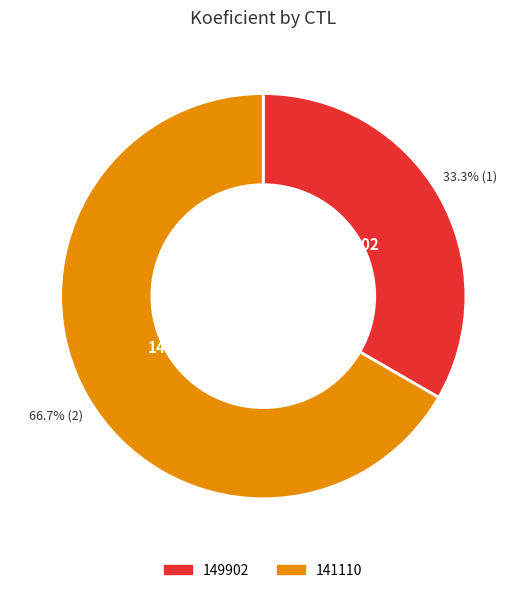

Is it true that 141110 is 67% of the pie?

True